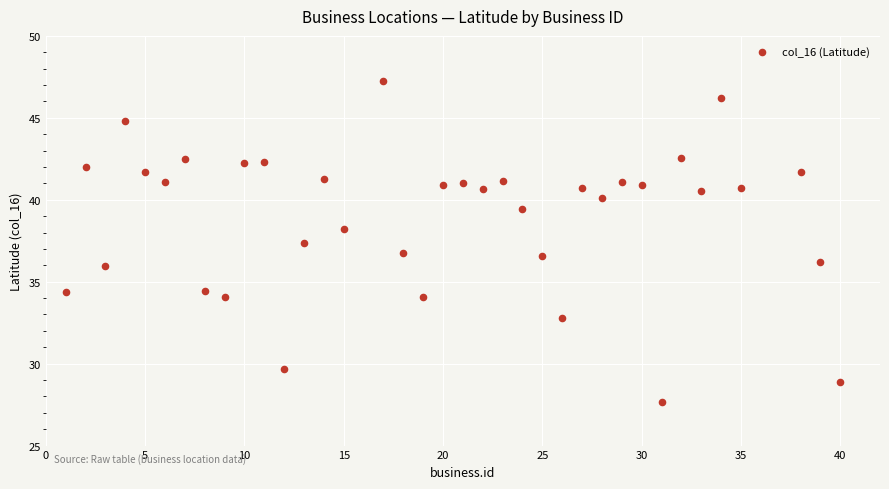

What is the range of X values (max minus min)?

39.0